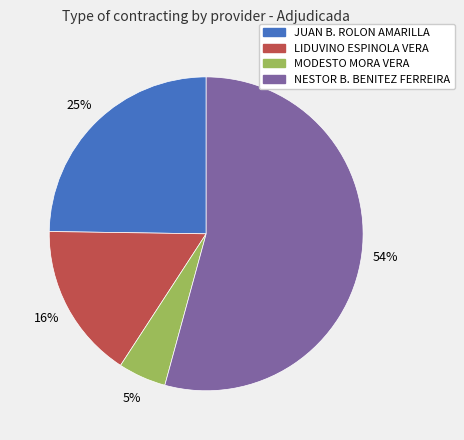

How many segments does this pie chart have?

4